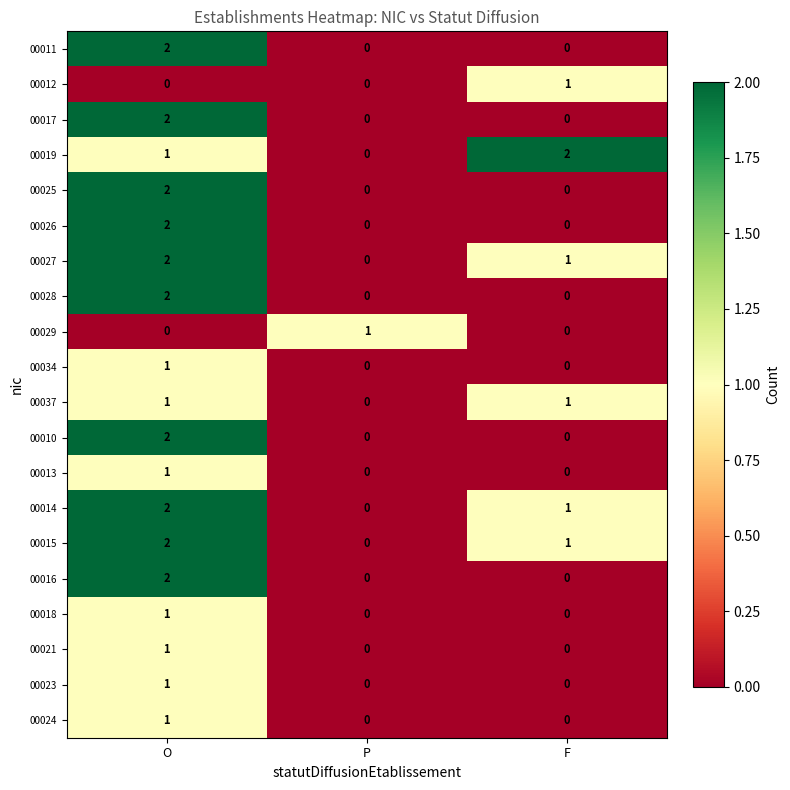

How many series are shown in this chart?

20